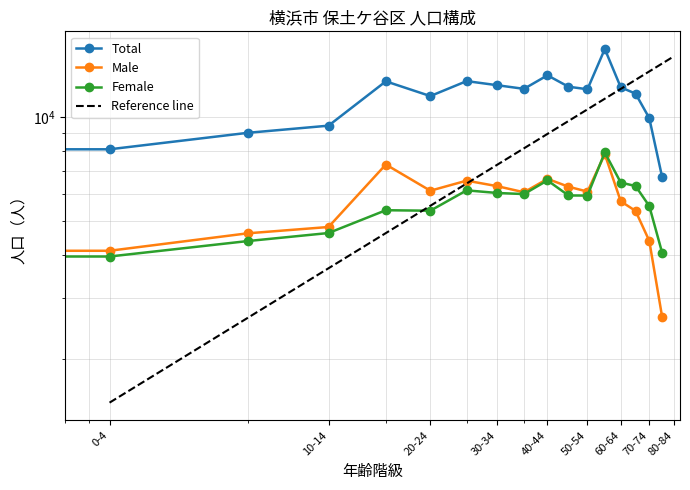

How many interior local valleys does the Female series have?

3